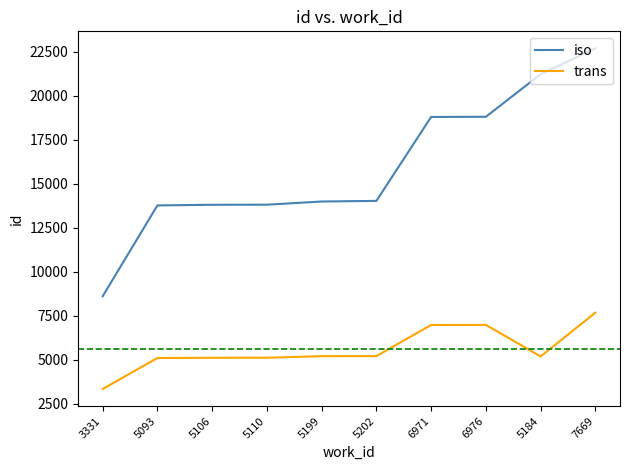

Rank the series by their maximum value, from lowest to highest.

trans, iso